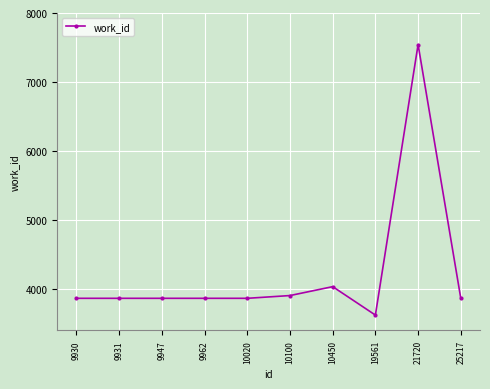

True or false: the data shows 1220 at 10020.

False